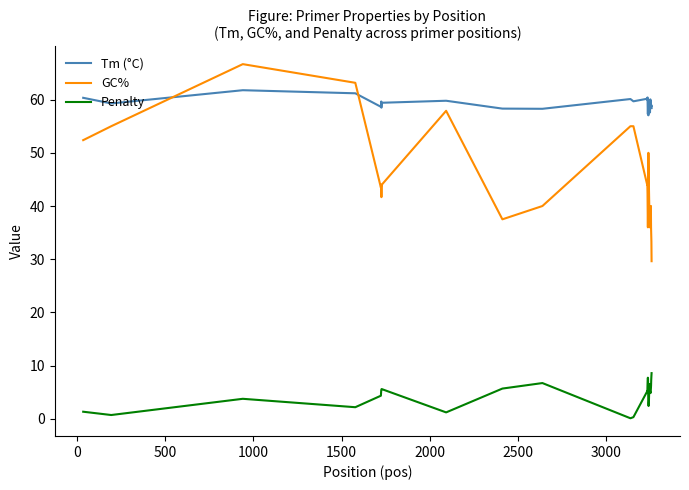

Which series ends up on top after the final intersection of Tm (°C) and GC%?

Tm (°C)